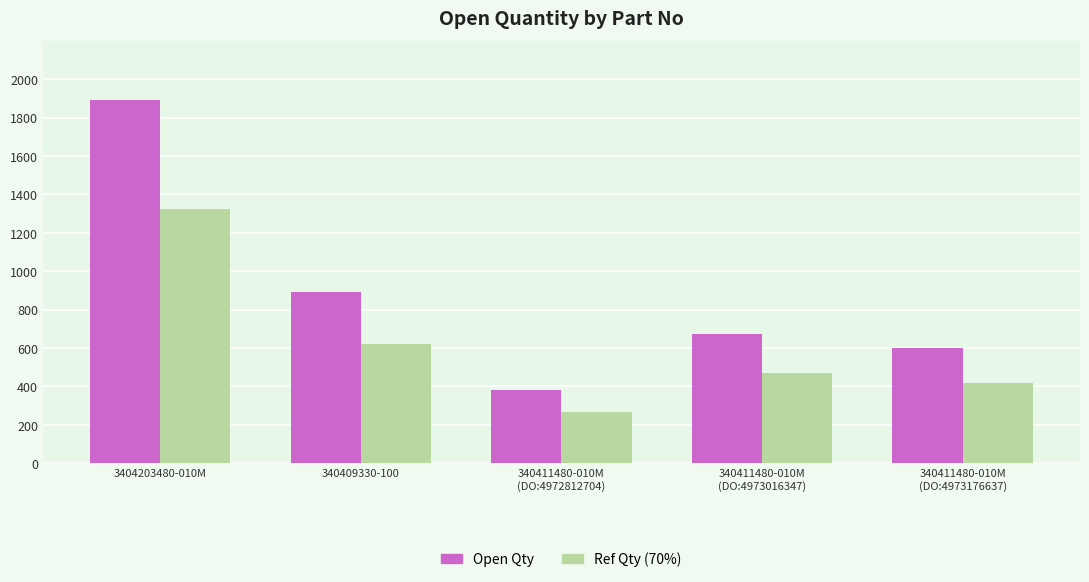

At how many categories does at least one series exceed 654?

3